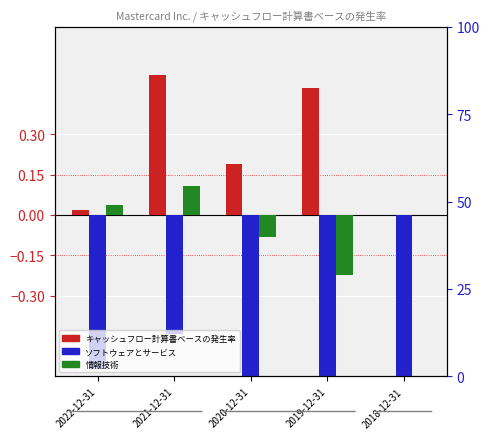

What are all the series names shown in the legend?

キャッシュフロー計算書ベースの発生率, 情報技術, ソフトウェアとサービス